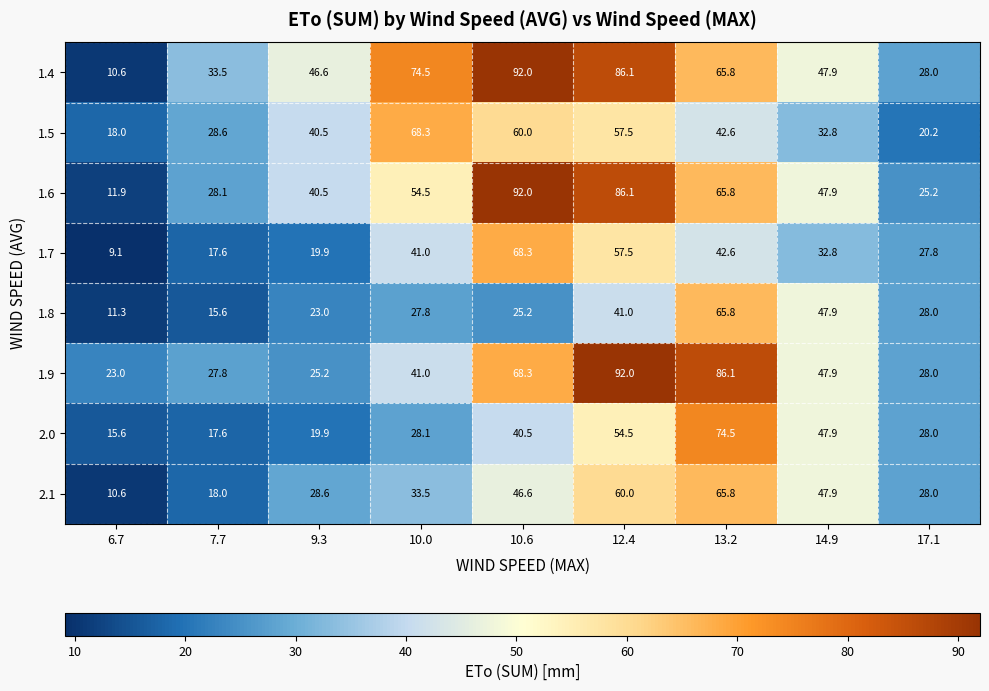

Which series has the largest range (max minus min)?

1.4